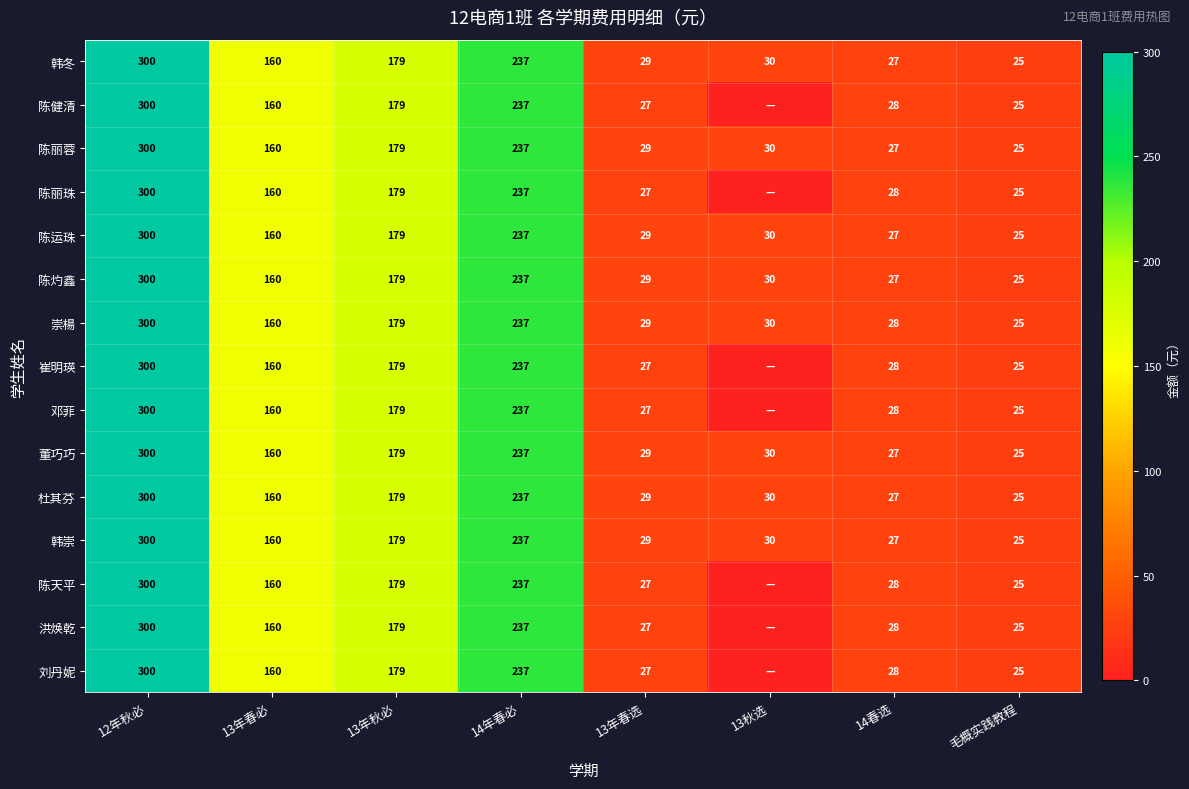

Is it true that 陈丽珠 equals 300 at 12年秋必?

True